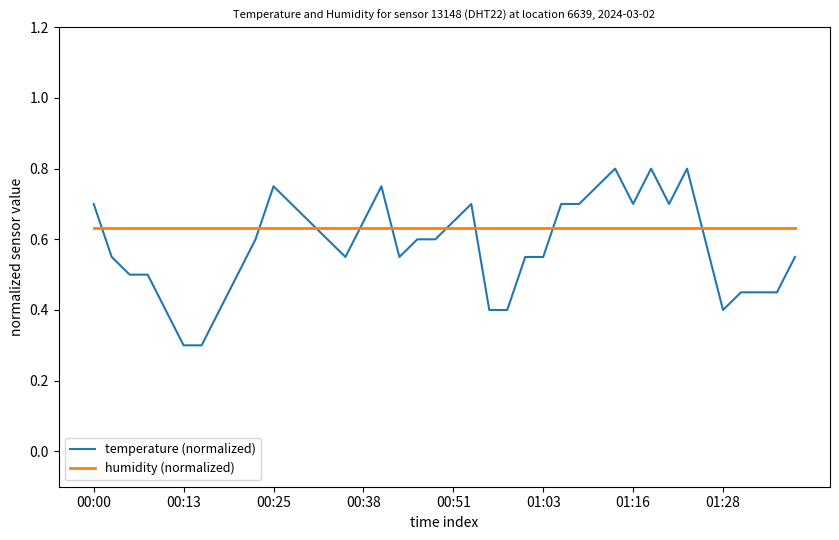

What is the minimum value shown in the chart?

0.3